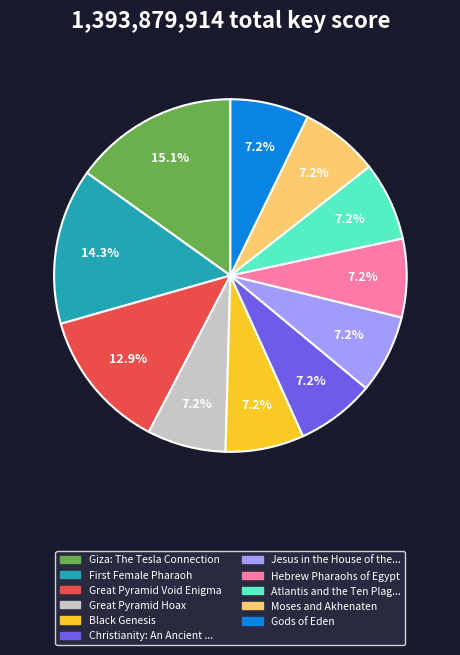

Count the number of slices in the pie.

11